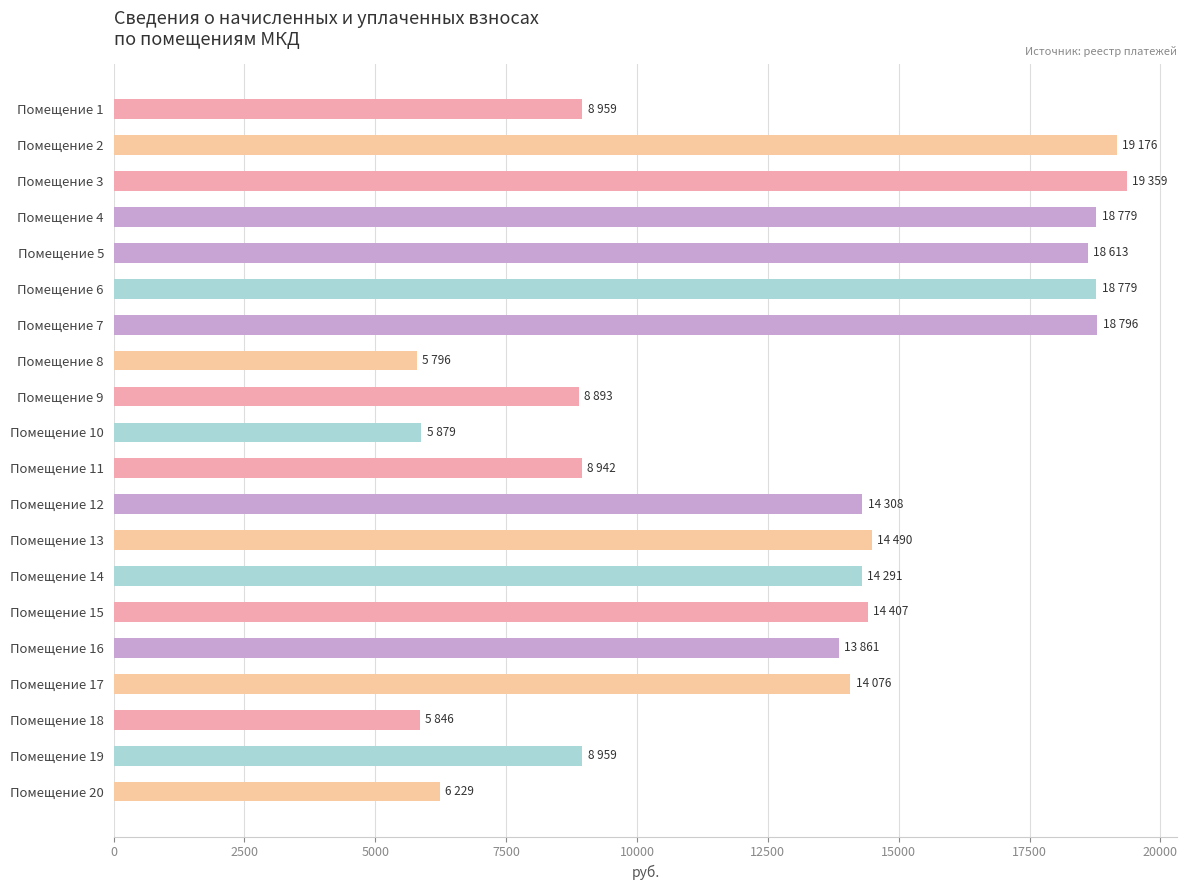

What is the difference between the maximum and minimum values?

13562.6